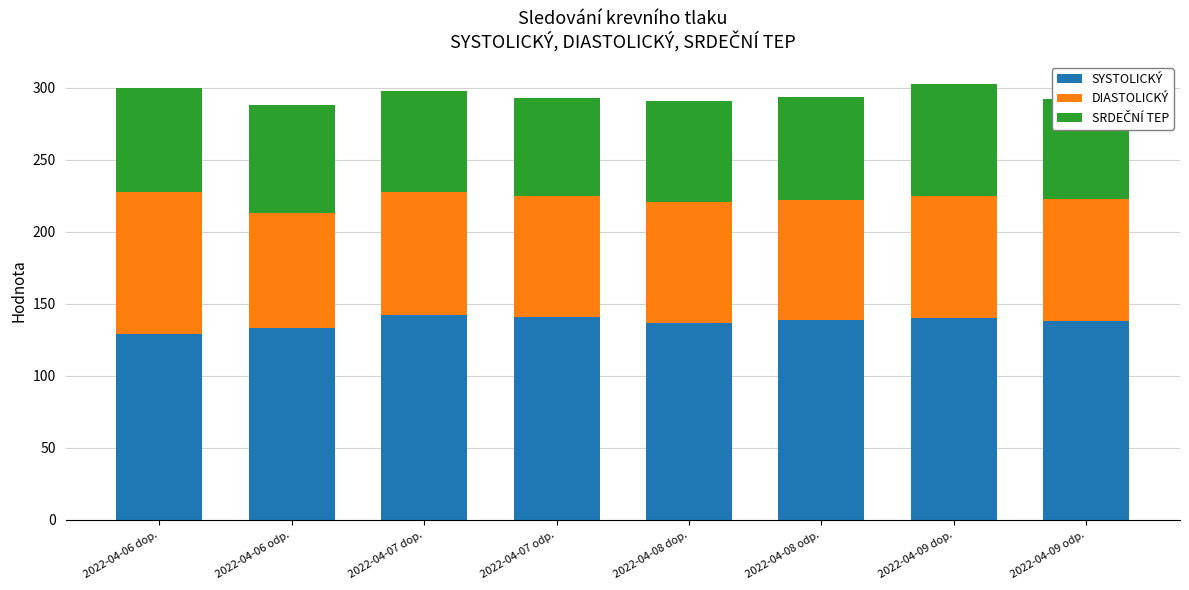

Does the chart contain stacked bars?

Yes